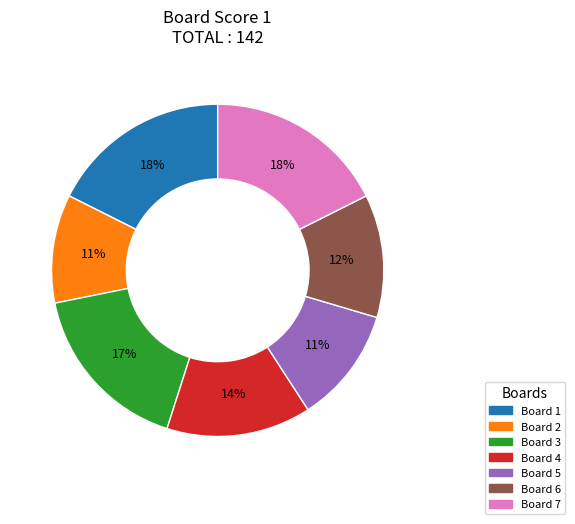

Does Board 2 account for over 50% of the chart?

No